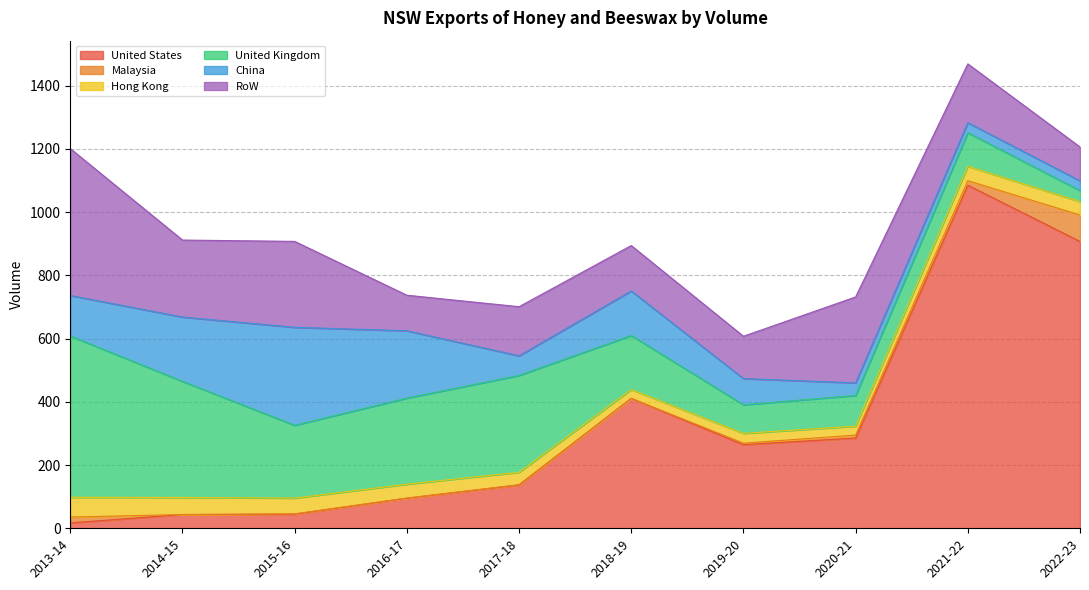

Rank the categories by Malaysia value from highest to lowest.

2022-23, 2013-14, 2021-22, 2020-21, 2019-20, 2015-16, 2017-18, 2016-17, 2014-15, 2018-19